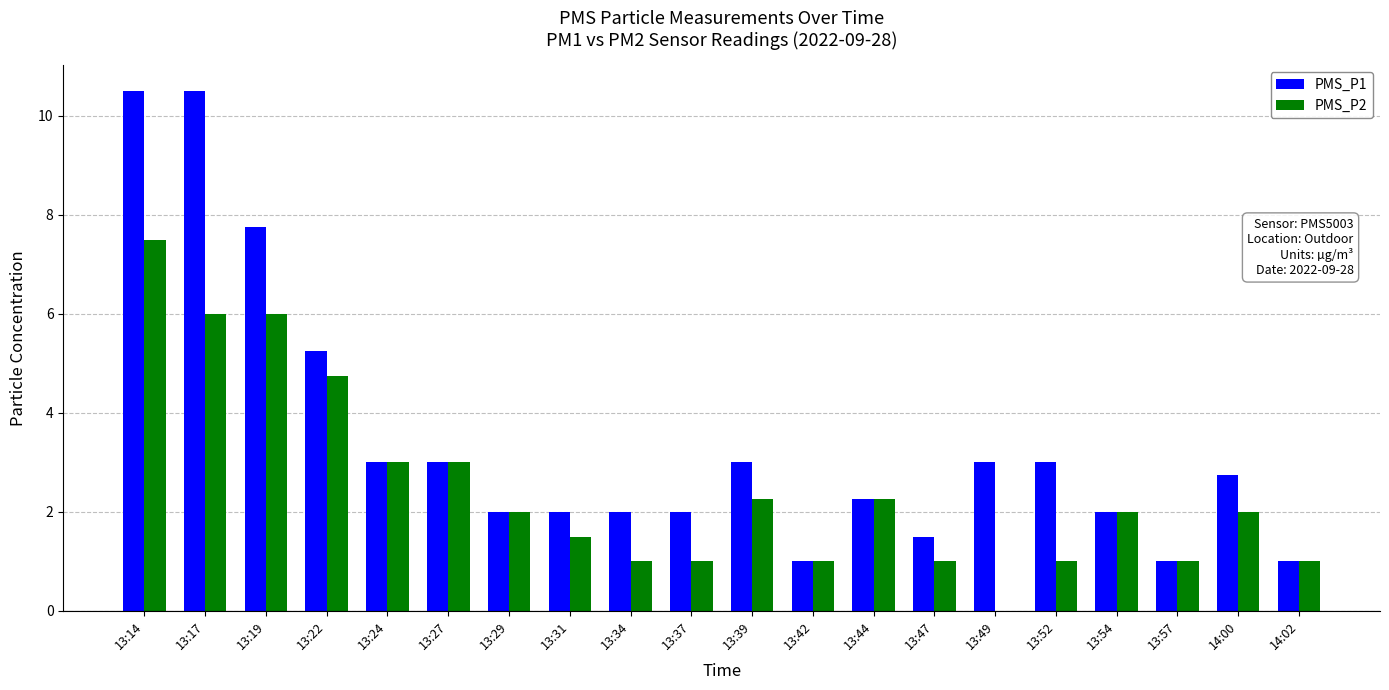

What is the maximum value shown in the chart?

10.5